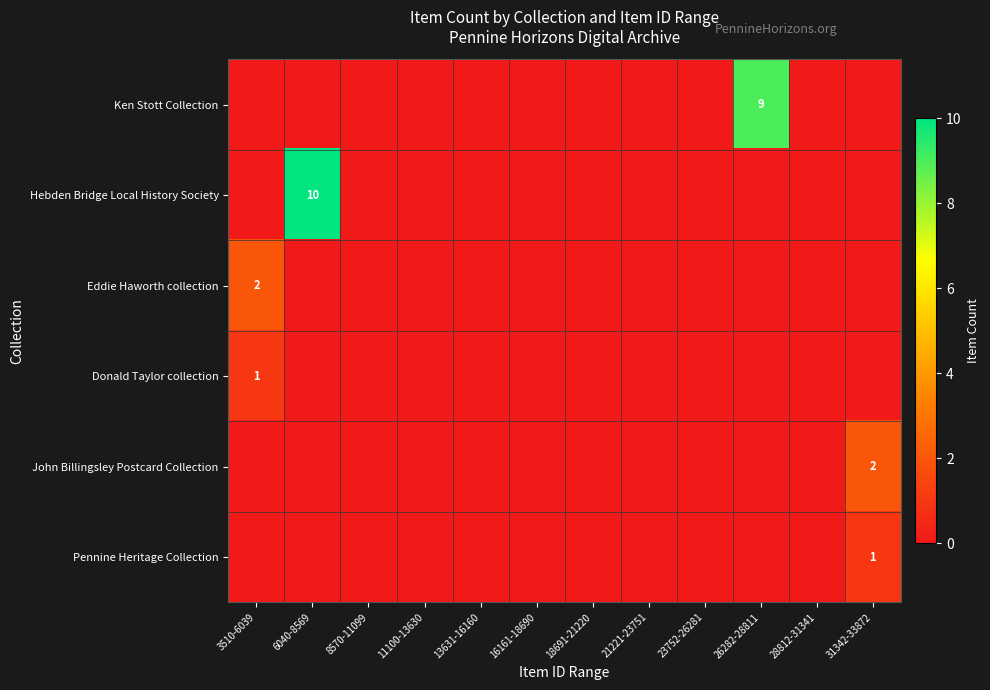

At 3510-6039, list the series in order from largest to smallest.

Eddie Haworth collection, Donald Taylor collection, Ken Stott Collection, Hebden Bridge Local History Society, John Billingsley Postcard Collection, Pennine Heritage Collection